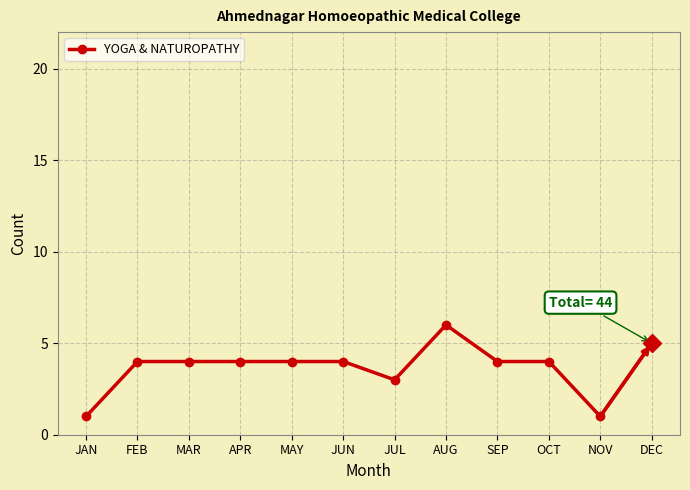

Approximately how many times larger is the value at AUG compared to NOV?

6.0